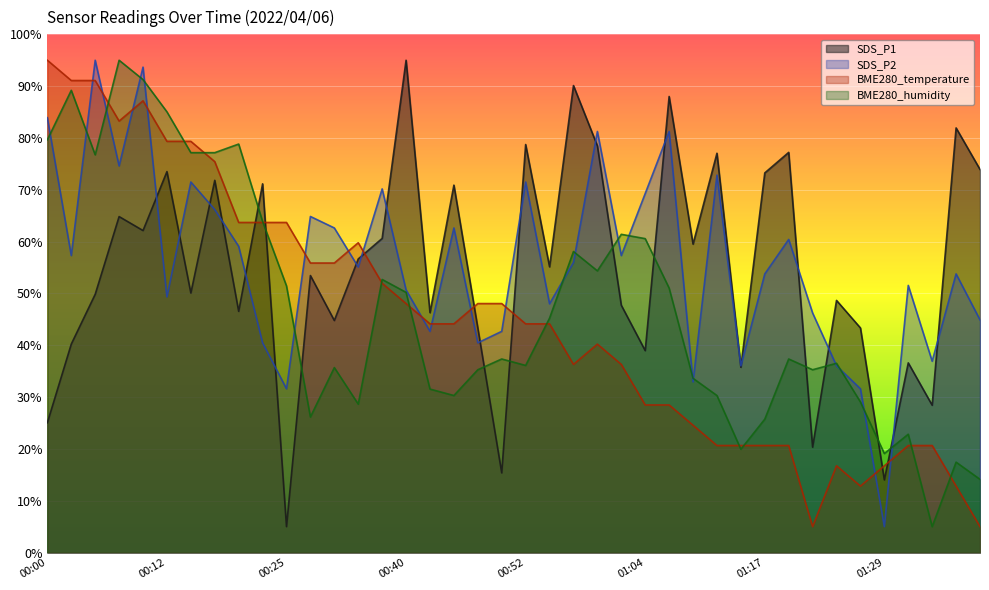

Which series ends up on top after the final intersection of BME280_temperature and BME280_humidity?

BME280_humidity